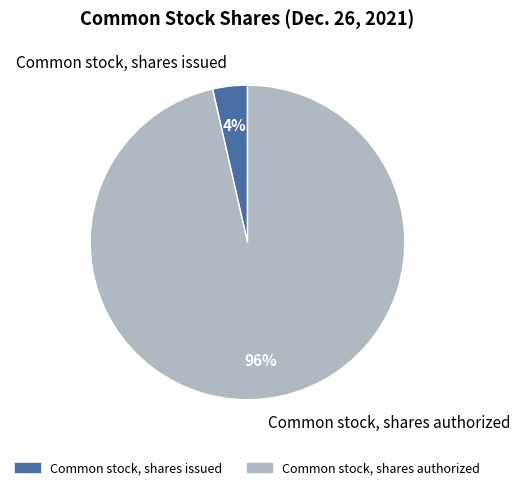

To the nearest percent, what is the combined percentage of Common stock, shares authorized and Common stock, shares issued?

100%